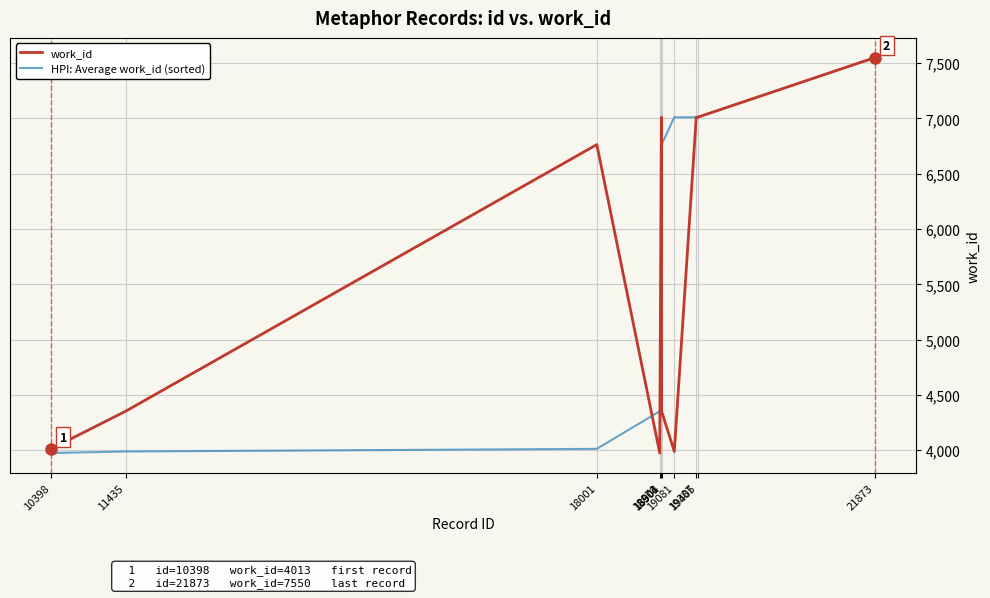

What is the smallest value displayed?

3975